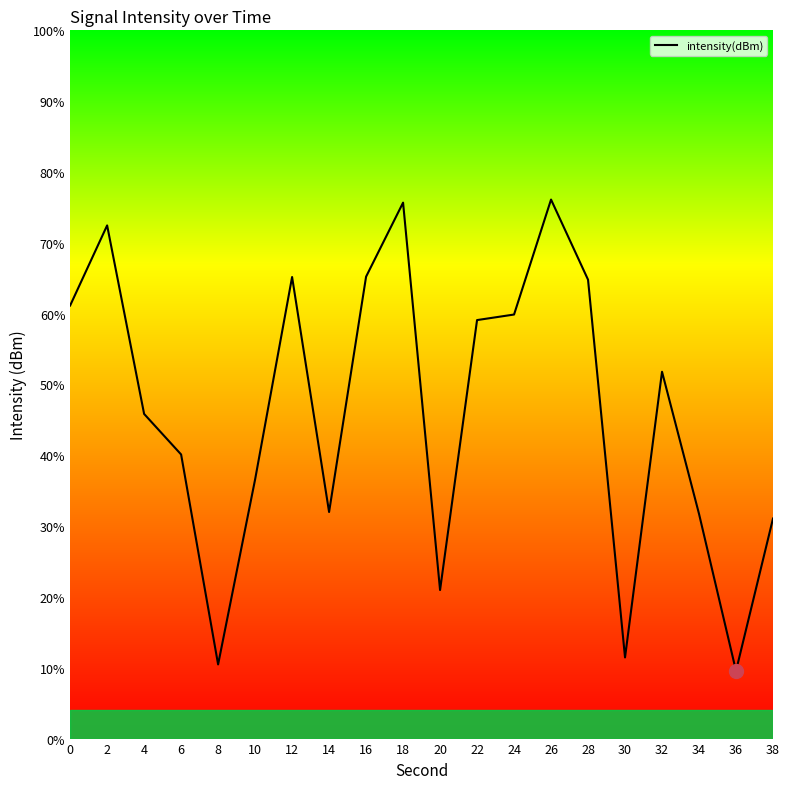

The chart shows a value of -126.5 at 14. True or false?

True